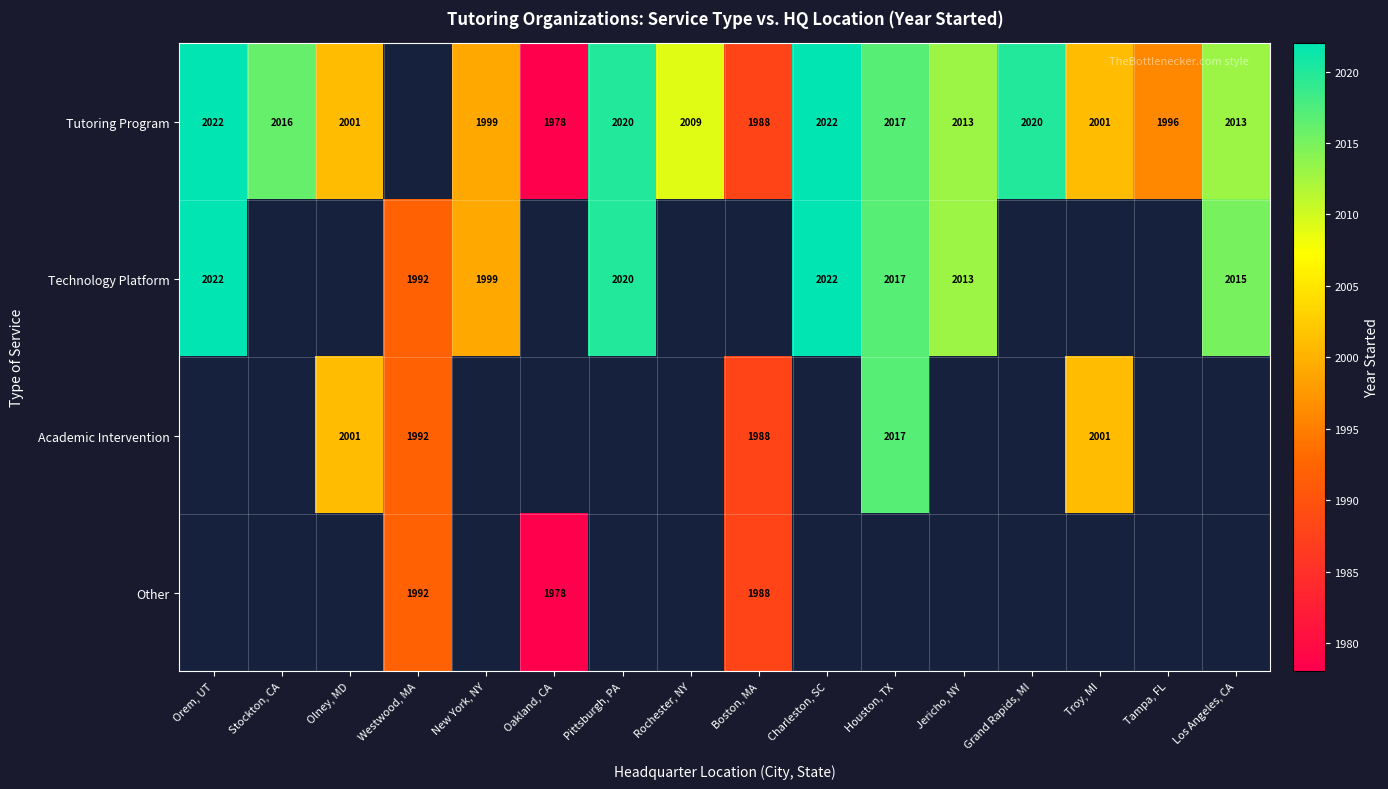

Is it true that Tutoring Program equals 686 at Los Angeles, CA?

False